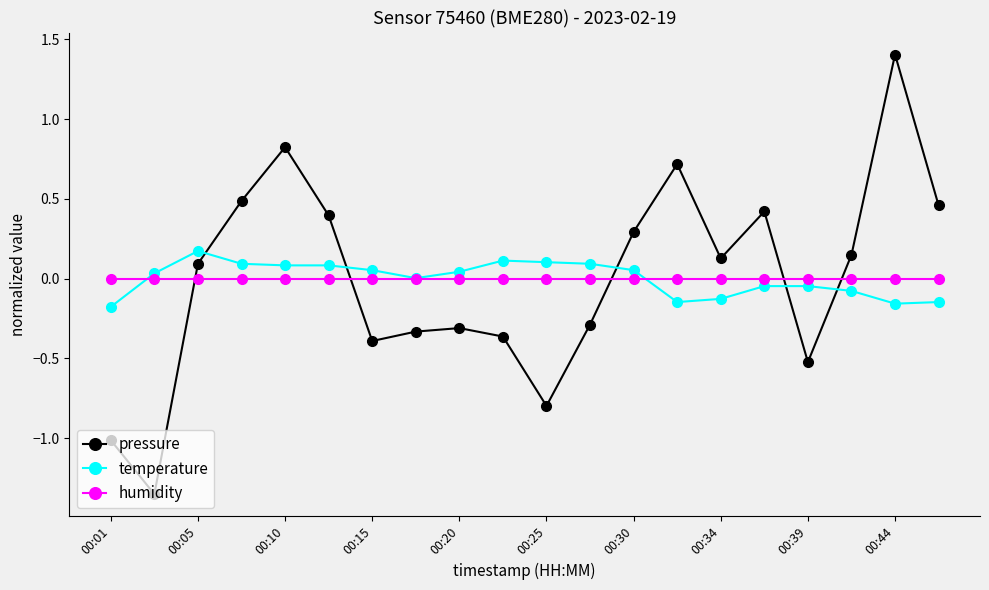

Count the number of data series in this chart.

3